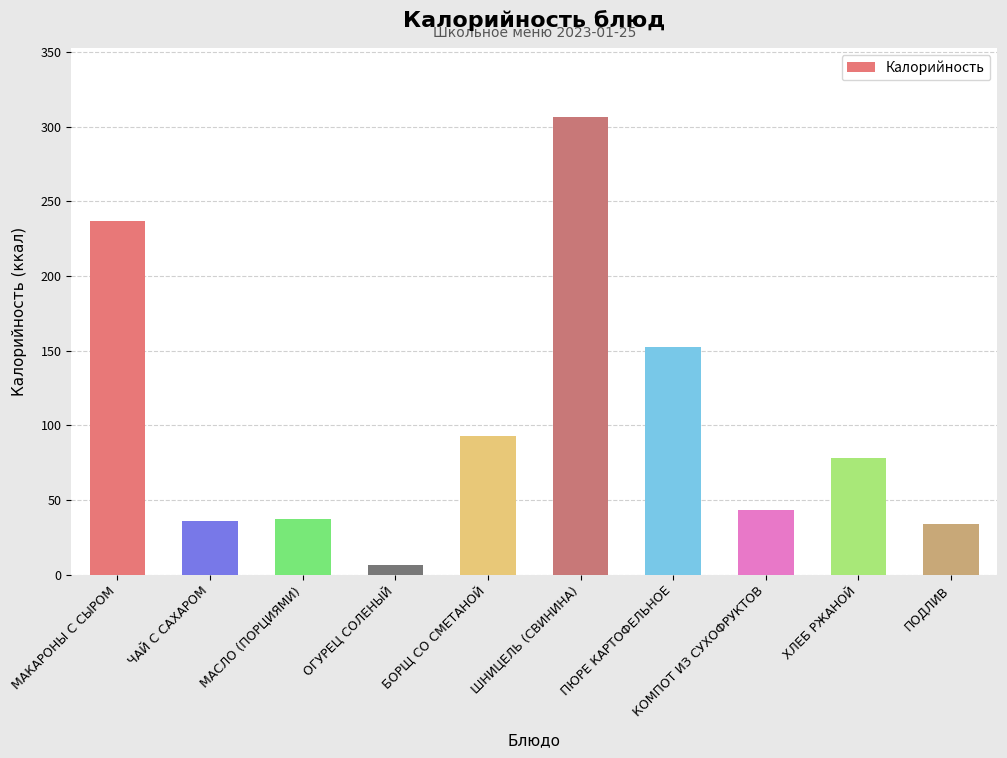

Count the number of data series in this chart.

1